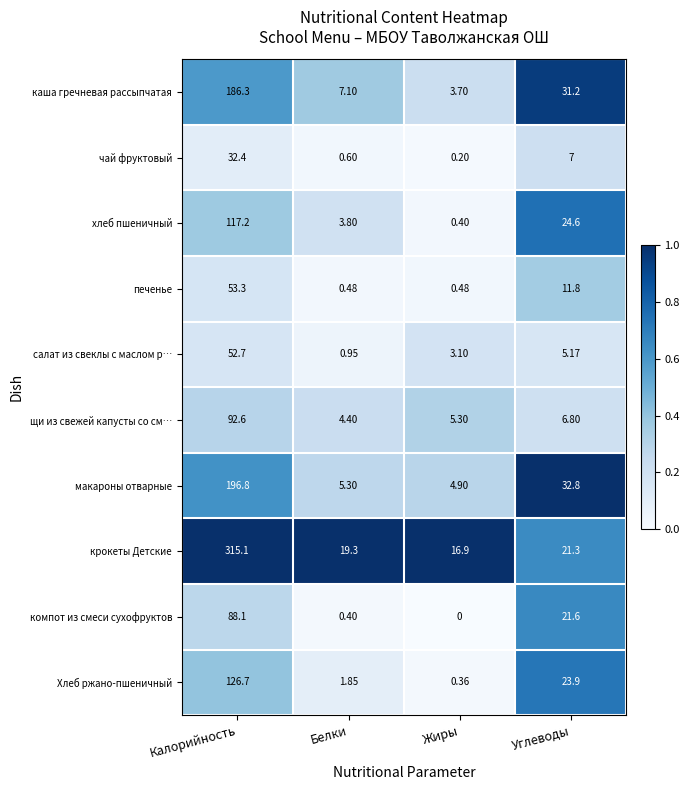

What is the spread (max minus min) of values at Жиры?

16.9